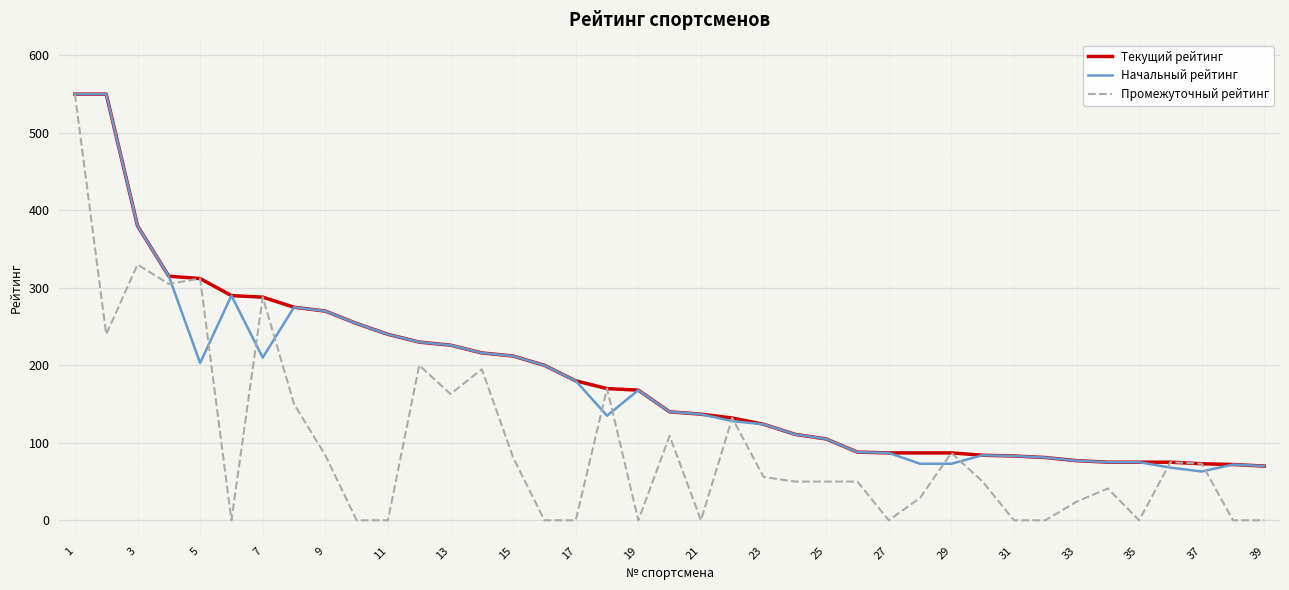

What is the minimum value for Текущий рейтинг?

70